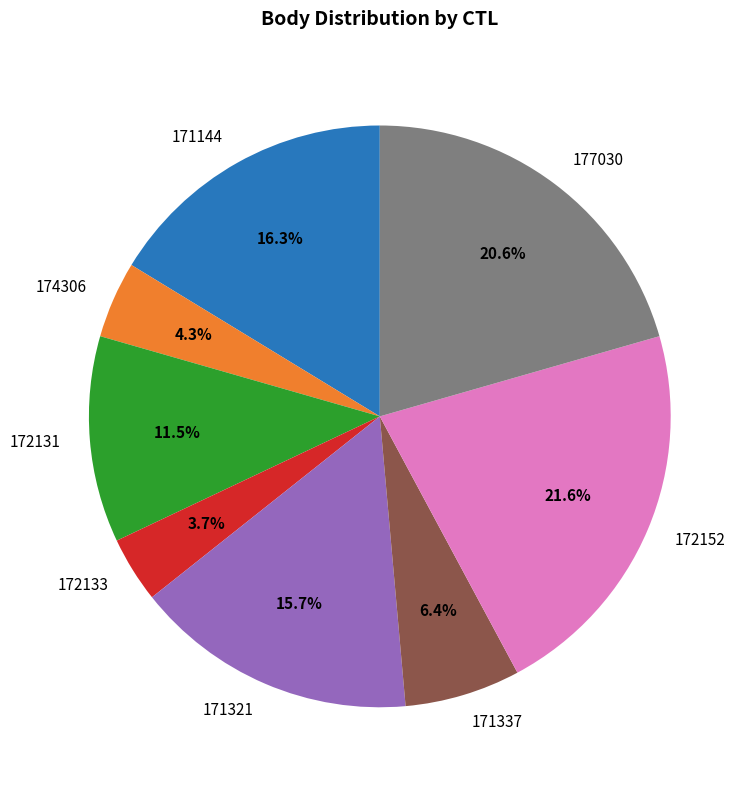

Combined, what portion of the pie is 171144 and 171321?

32.0%